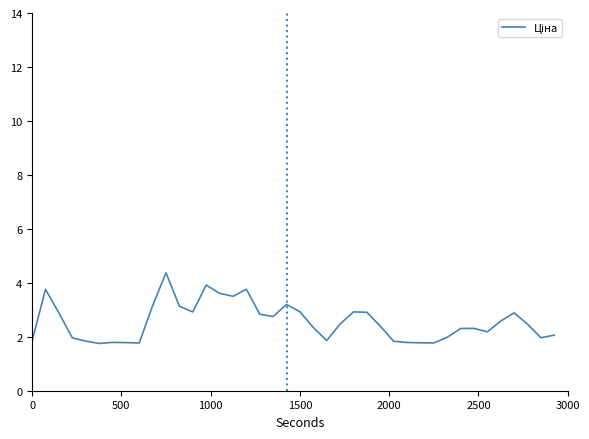

What is the minimum value shown in the chart?

1.8